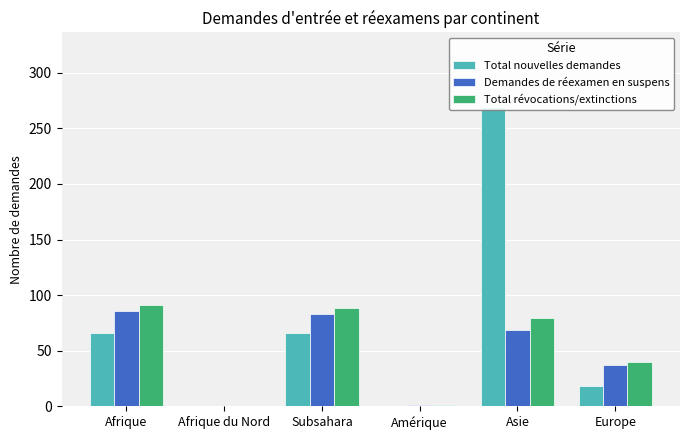

Reading left to right, transcribe all the data shown in this chart.

Total nouvelles demandes: 66	0	66	0	269	18
Demandes de réexamen en suspens: 86	0	83	1	69	37
Total révocations/extinctions: 91	0	88	1	79	40